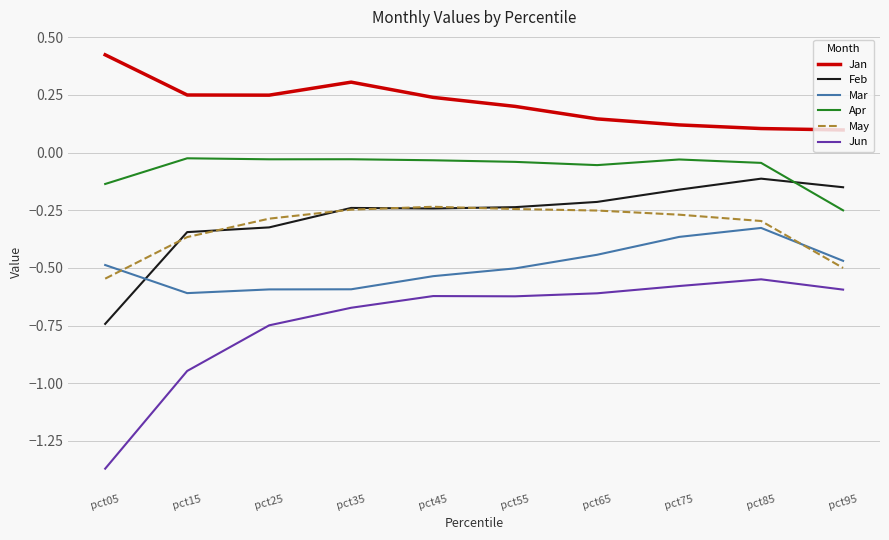

Which series changed the most between pct15 and pct25?

Jun